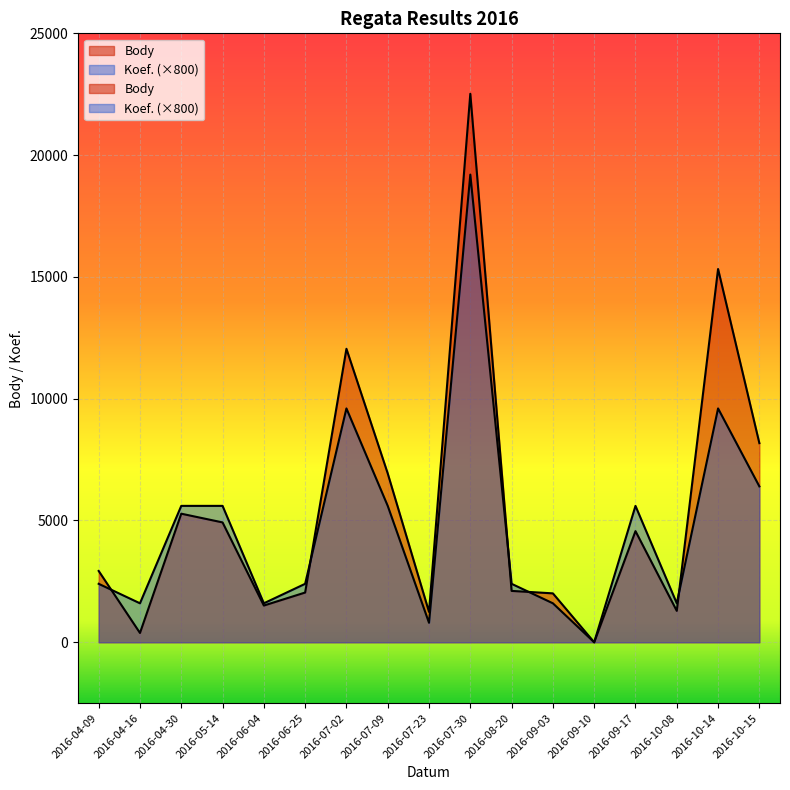

Which category has the lowest value across all series?

2016-09-10